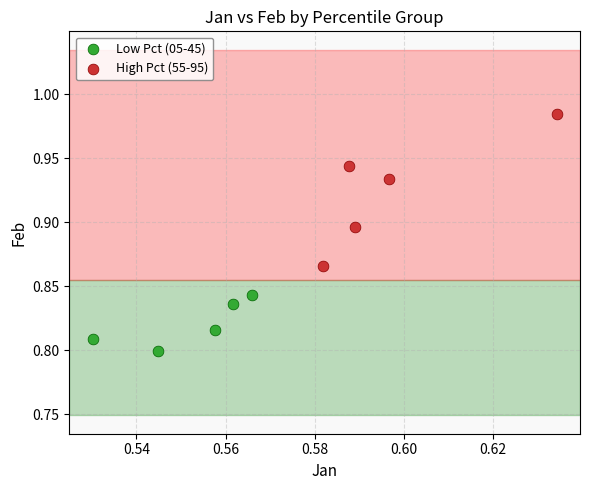

Which series has the largest Y range (max minus min)?

High Pct (55-95)